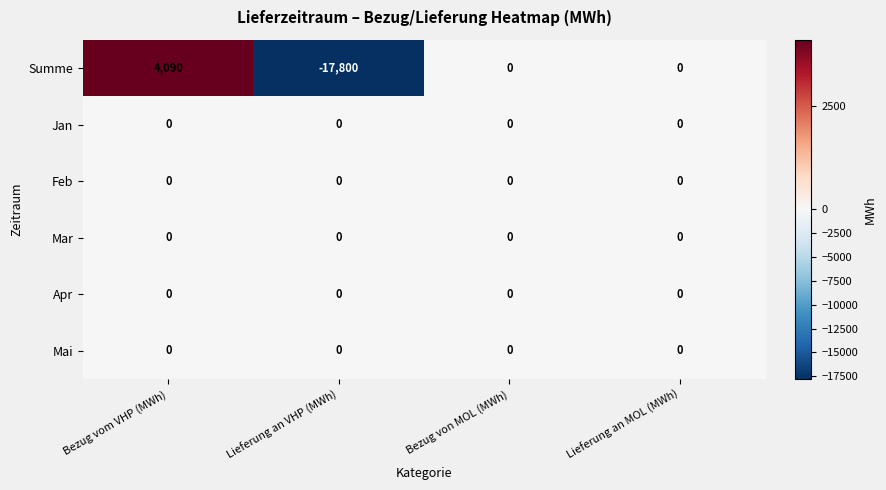

Count the Summe values in the range 0 to 4090.

3